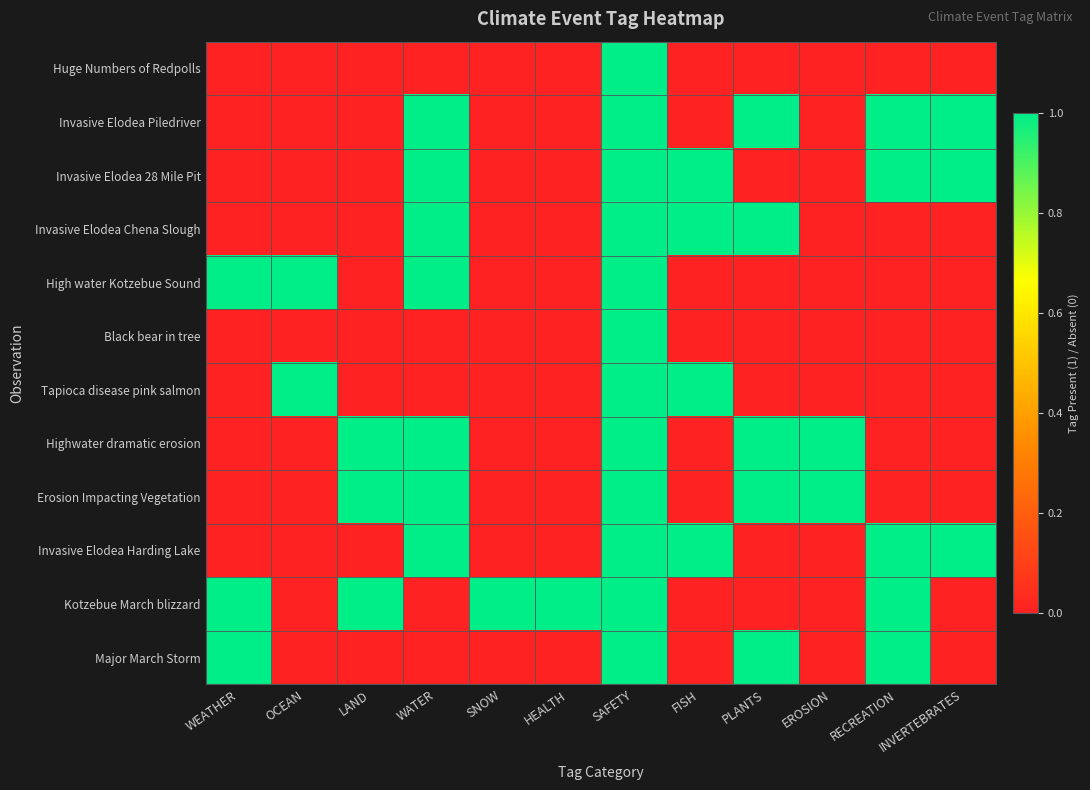

Which series has the widest spread of values?

Huge Numbers of Redpolls